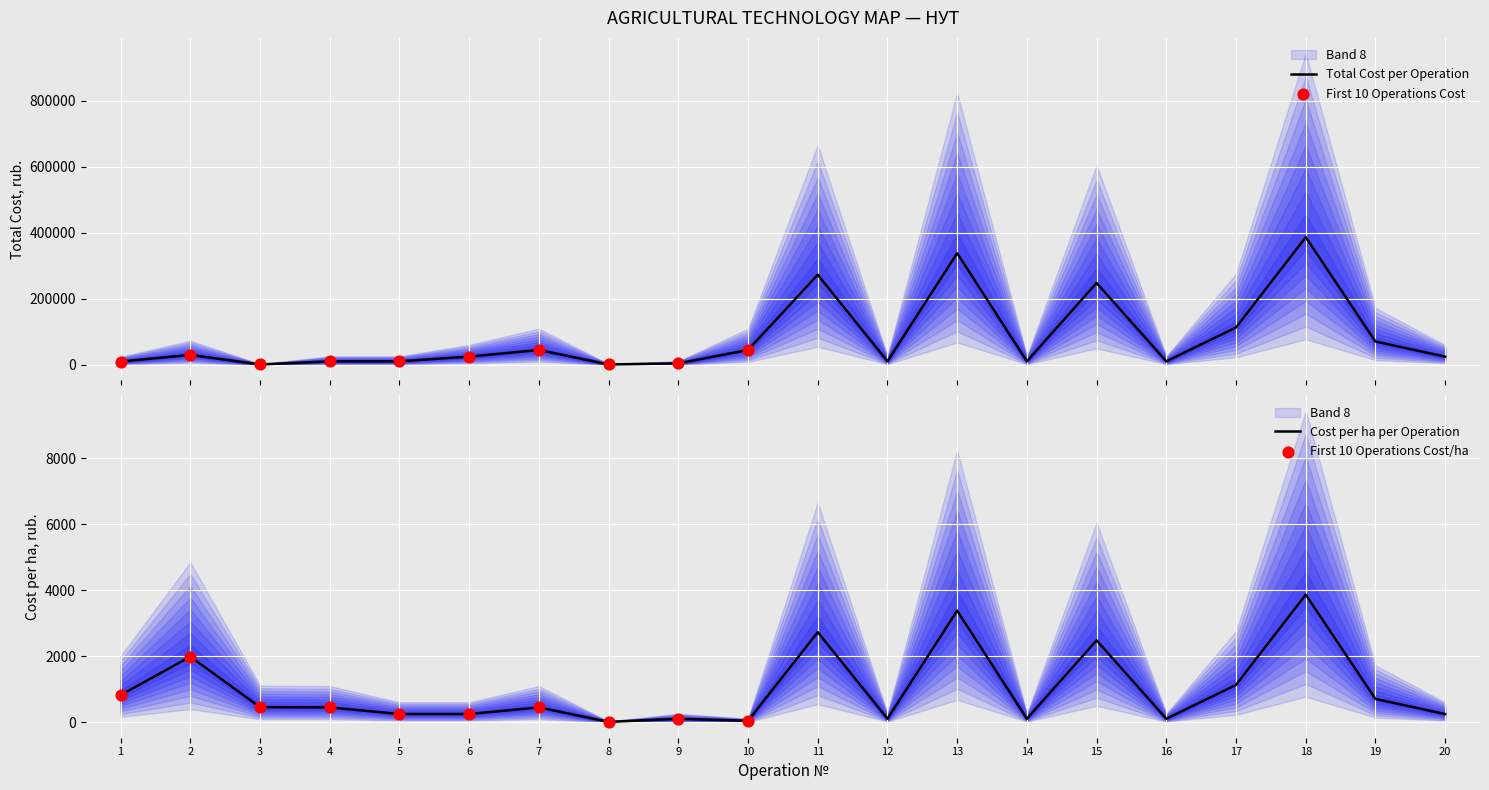

At how many categories does at least one series exceed 10463?

19